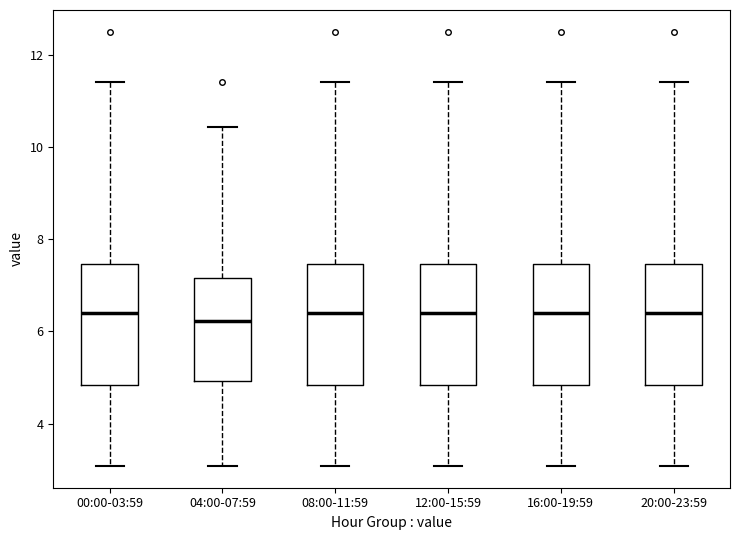

Reading left to right, transcribe this box plot: for each box, give where its median line is, the range the box spans, and where its two whiskers end, as read against the y-axis. The values are not printed on the chart, so give them approximately, as read against the axis.

00:00-03:59: median 6.4, box 4.8 to 7.4, whiskers 3.0 to 11.4
04:00-07:59: median 6.2, box 5.0 to 7.2, whiskers 3.0 to 10.4
08:00-11:59: median 6.4, box 4.8 to 7.4, whiskers 3.0 to 11.4
12:00-15:59: median 6.4, box 4.8 to 7.4, whiskers 3.0 to 11.4
16:00-19:59: median 6.4, box 4.8 to 7.4, whiskers 3.0 to 11.4
20:00-23:59: median 6.4, box 4.8 to 7.4, whiskers 3.0 to 11.4